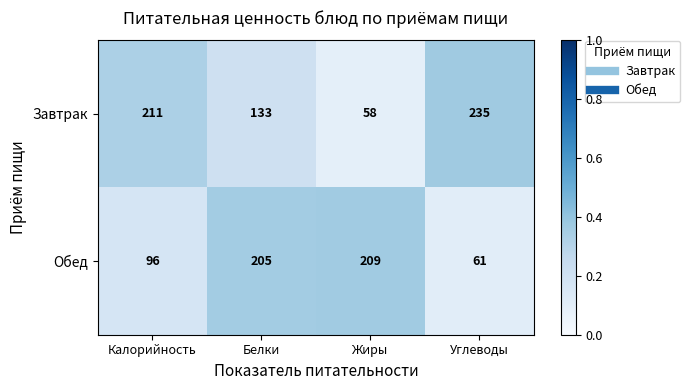

What is the total value across all series at Жиры?

267